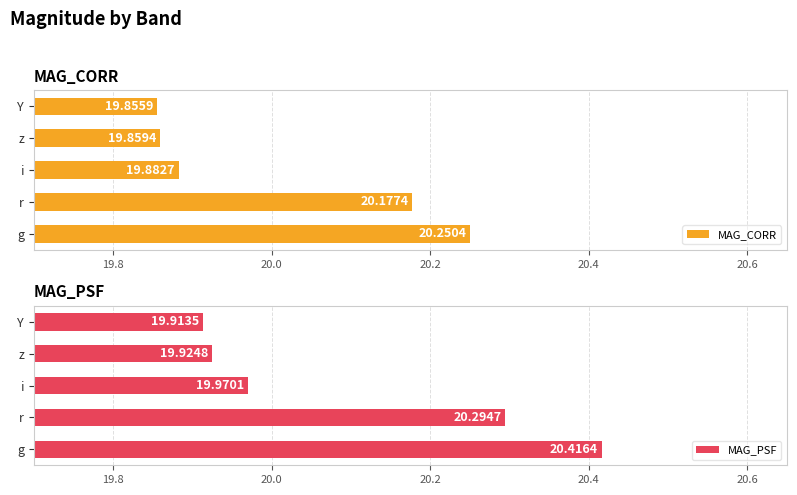

At which label is MAG_CORR closest to 20?

i